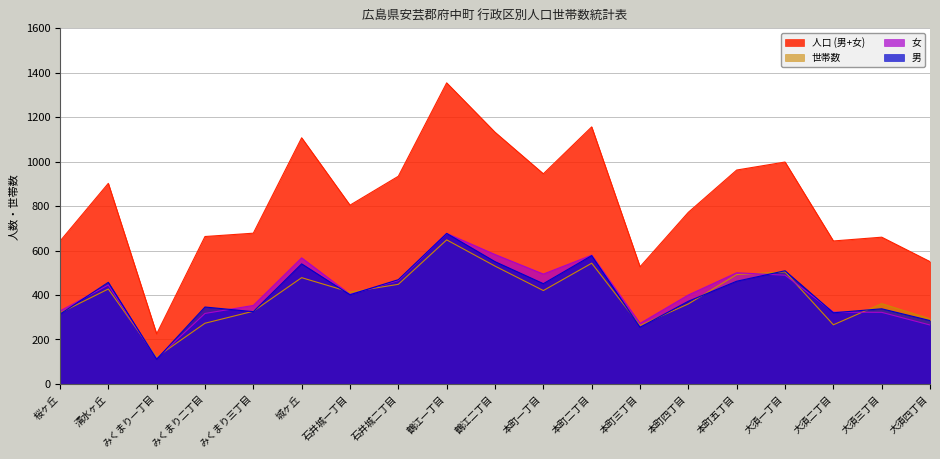

Reading right to left, extract all data points from this chart.

人口 (男+女): 550	660	643	998	962	772	527	1156	945	1132	1354	934	804	1107	678	663	225	902	642
男: 285	338	320	509	462	372	255	577	451	550	677	469	401	540	325	346	111	457	314
女: 265	322	323	489	500	400	272	579	494	582	677	465	403	567	353	317	114	445	328
世帯数: 293	361	266	504	492	360	263	543	420	530	648	448	413	478	327	273	121	427	319